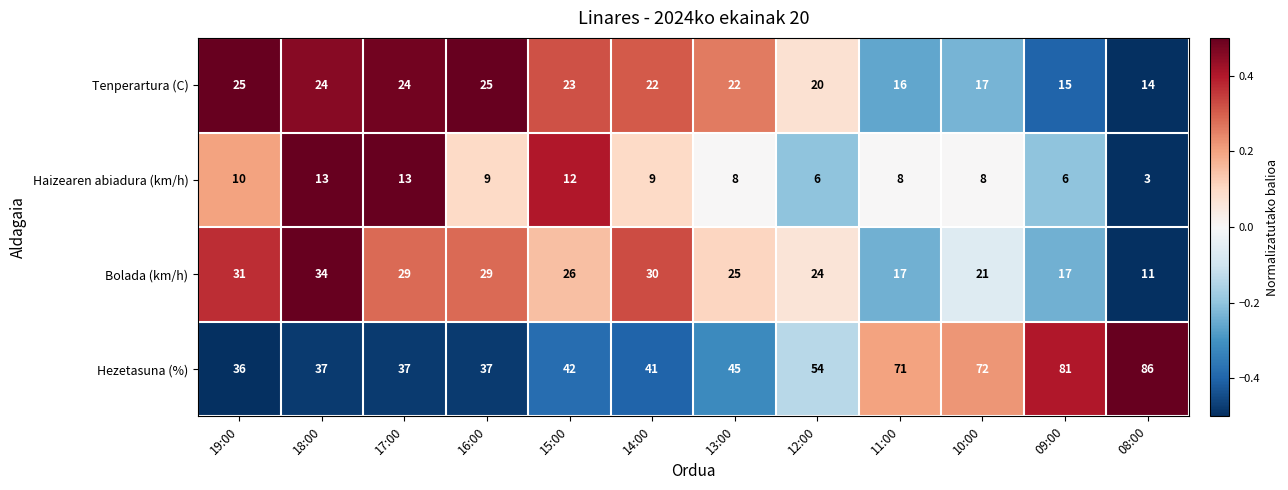

Which category has the lowest value across all series?

08:00